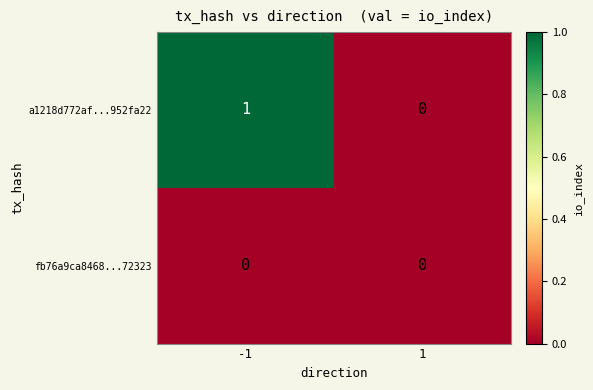

Count the number of data series in this chart.

2